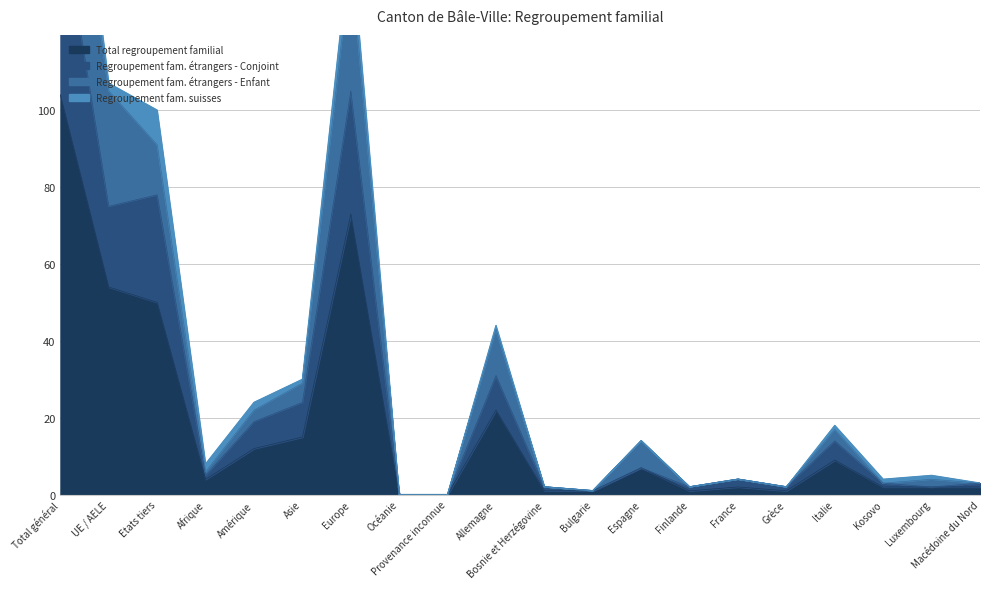

True or false: Regroupement fam. étrangers - Conjoint and Total regroupement familial cross at least once.

False